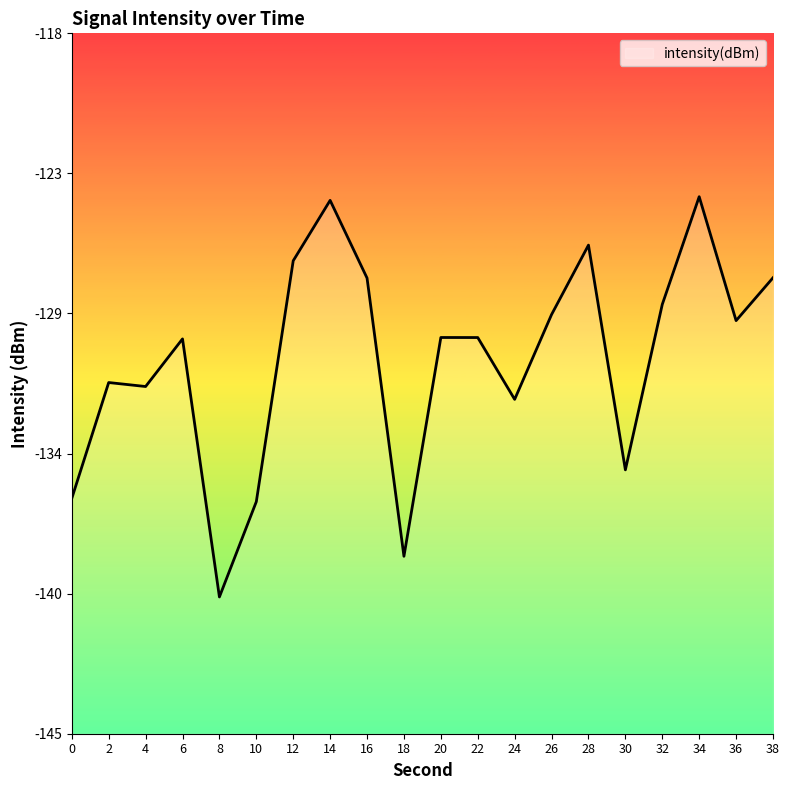

Reading left to right, extract all data points from this chart.

-135.9	-131.5	-131.6	-129.8	-139.7	-136.1	-126.8	-124.4	-127.4	-138.2	-129.7	-129.7	-132.1	-128.8	-126.2	-134.8	-128.5	-124.3	-129.1	-127.4